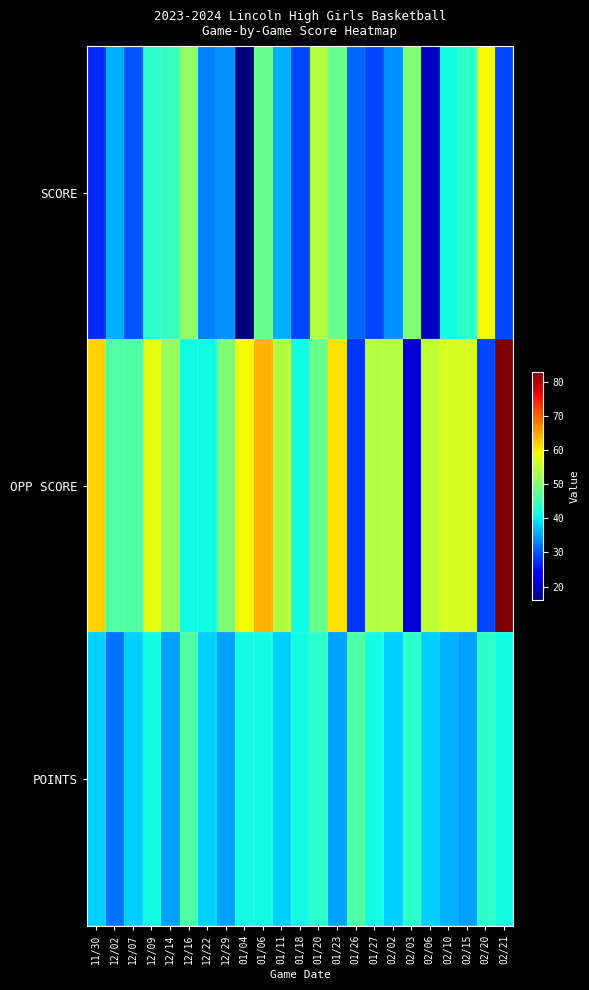

Which category has the highest value across all series?

02/21